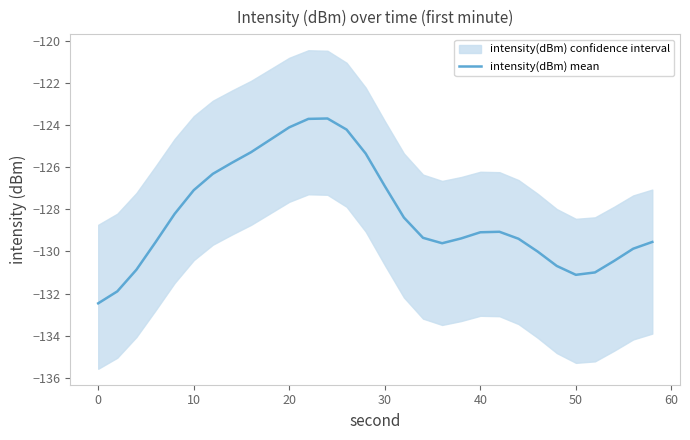

What is the difference between the maximum and minimum values?

8.8